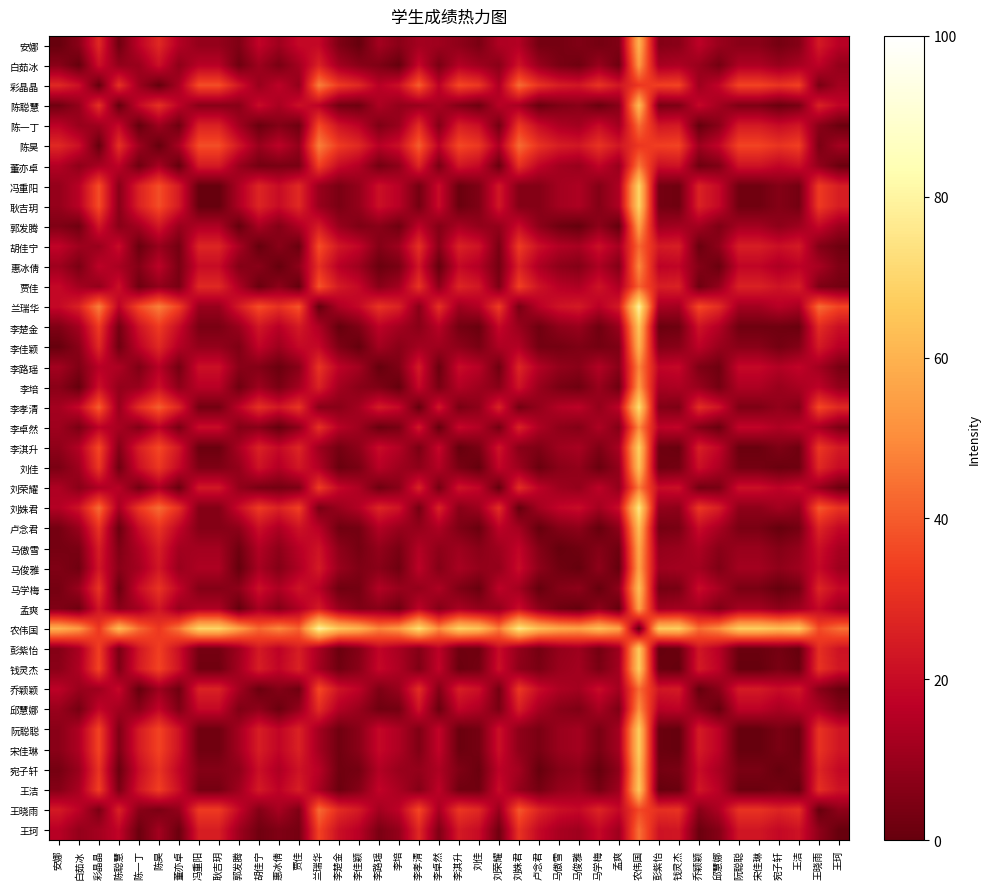

Rank the series by their maximum value, from highest to lowest.

兰瑞华, 农伟国, 刘姝君, 李孝清, 冯重阳, 耿吉玥, 李淇升, 钱灵杰, 阮聪聪, 宋佳琳, 彭紫怡, 王洁, 李楚金, 刘佳, 卢念君, 马学梅, 宛子轩, 陈聪慧, 安娜, 李佳颖, 马傲雪, 郭发腾, 马俊雅, 孟爽, 白茹冰, 李培, 邱慧娜, 惠冰倩, 李卓然, 李路瑶, 彩晶晶, 陈昊, 刘荣耀, 董亦卓, 王珂, 陈一丁, 乔颖颖, 王晓雨, 胡佳宁, 贾佳